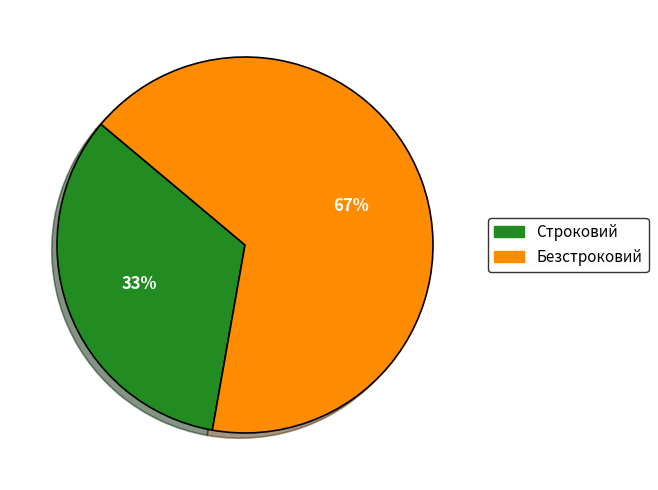

The Безстроковий slice represents 78% of the pie. True or false?

False